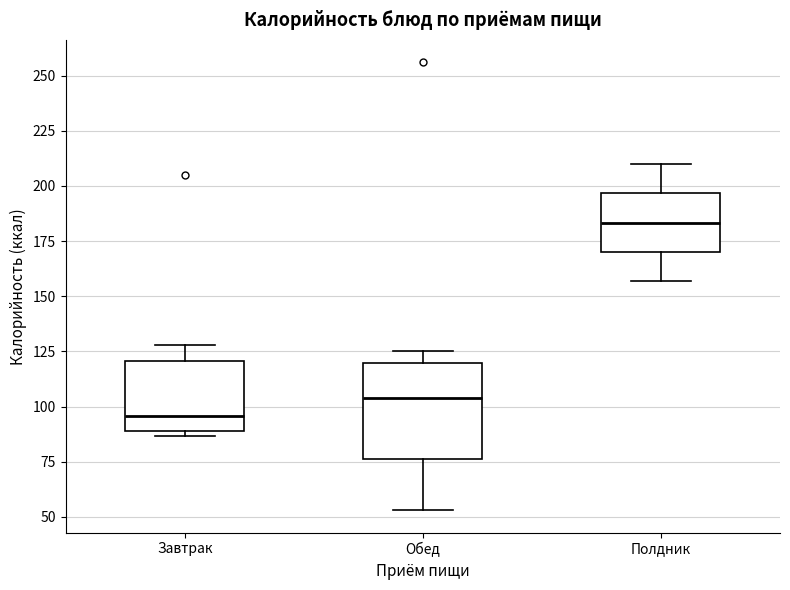

Which box is the tallest, from its lower edge to its upper edge?

Обед